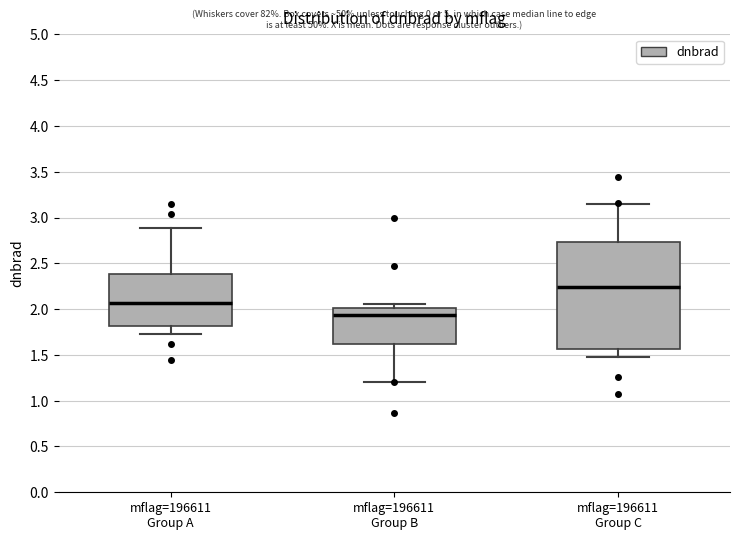

Comparing the boxes themselves (not the whiskers), which one is the tallest?

mflag=196611 Group C